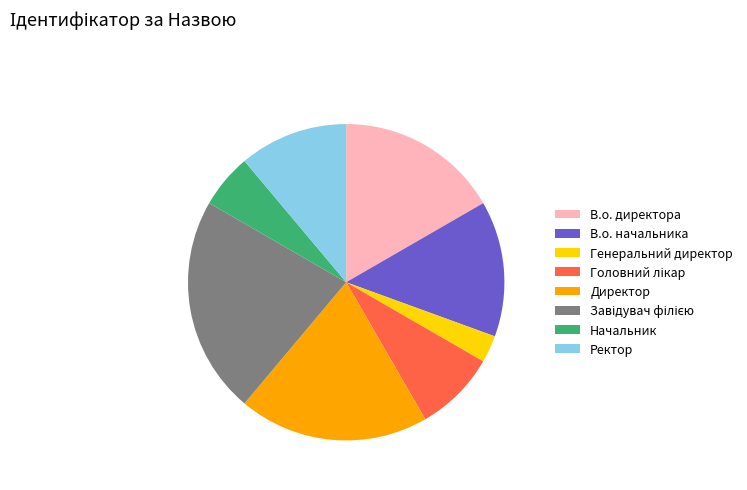

Does Ректор represent more than half of the total?

No